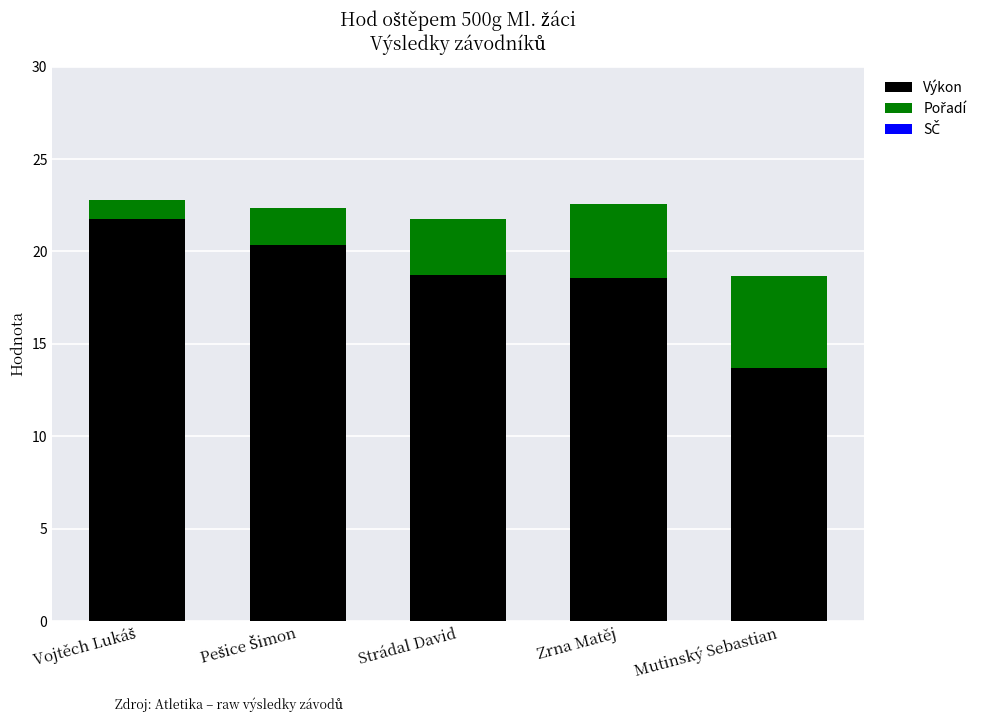

What is the difference between the maximum and second lowest values in the Výkon series?

3.2